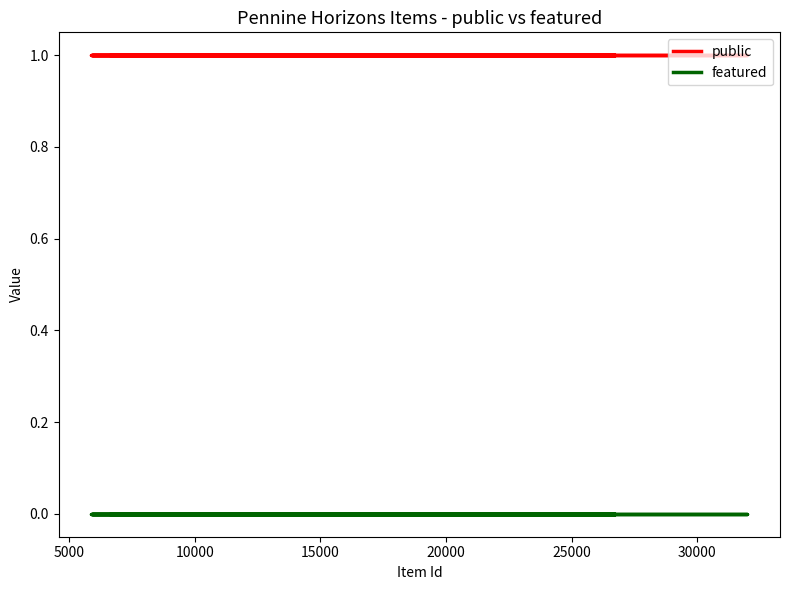

Rank the series by their maximum value, from lowest to highest.

featured, public